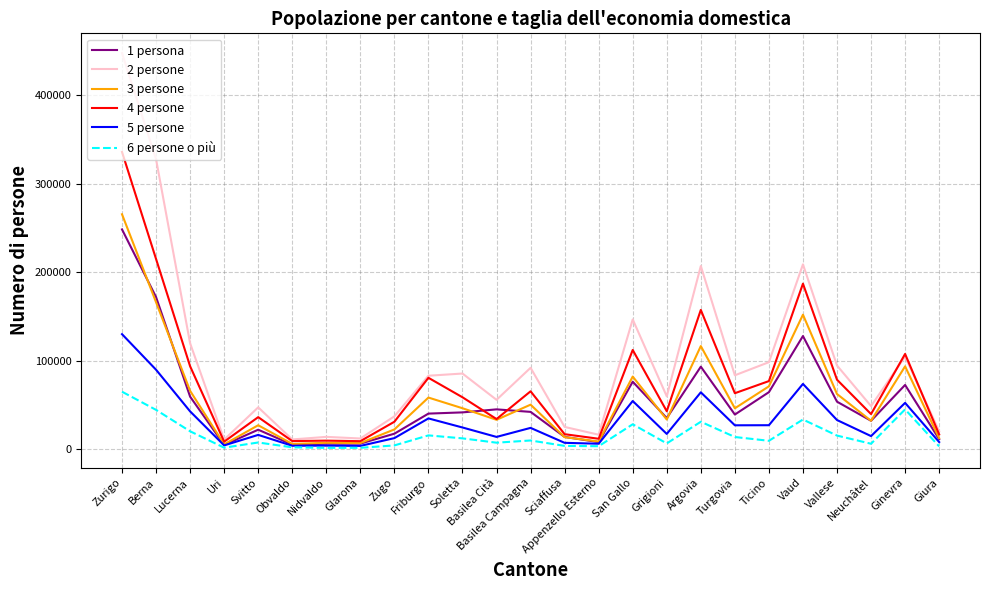

At Berna, list the series in order from smallest to largest.

6 persone o più, 5 persone, 3 persone, 1 persona, 4 persone, 2 persone